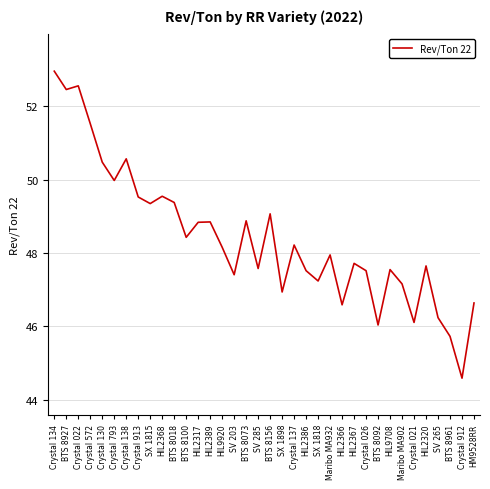

What is the minimum value shown in the chart?

44.6